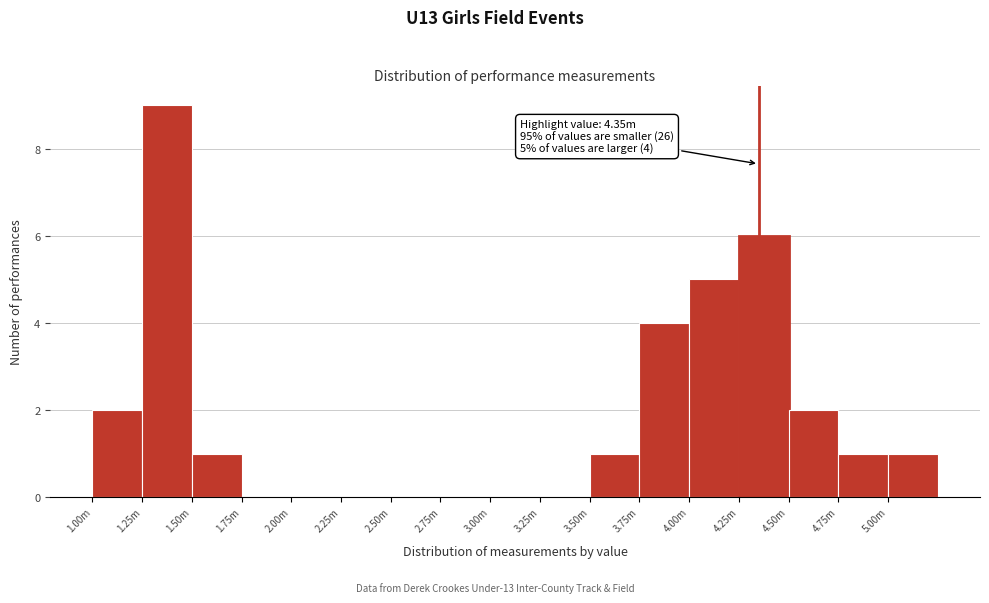

Reading left to right, transcribe all the data shown in this chart.

1.00m=2	1.25m=9	1.50m=1	1.75m=0	2.00m=0	2.25m=0	2.50m=0	2.75m=0	3.00m=0	3.25m=0	3.50m=1	3.75m=4	4.00m=5	4.25m=6	4.50m=2	4.75m=1	5.00m=1